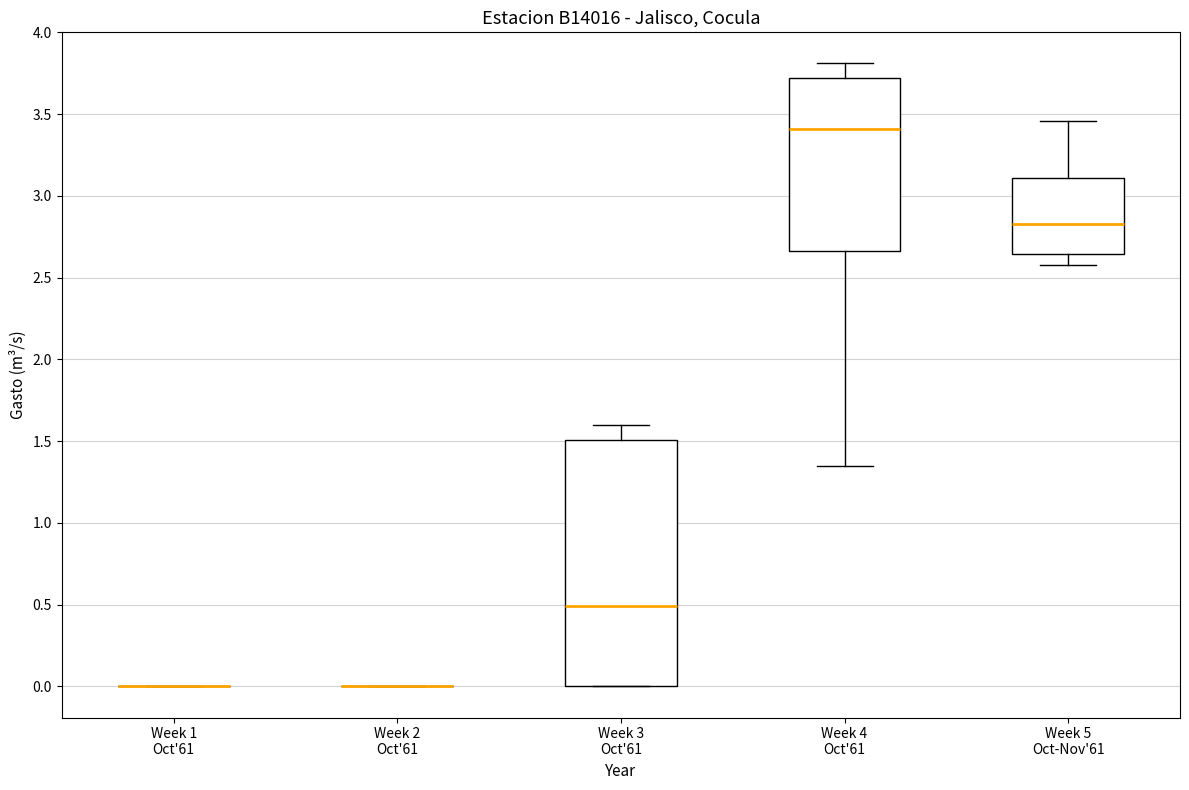

Which box is the tallest, from its lower edge to its upper edge?

Week 3 Oct'61